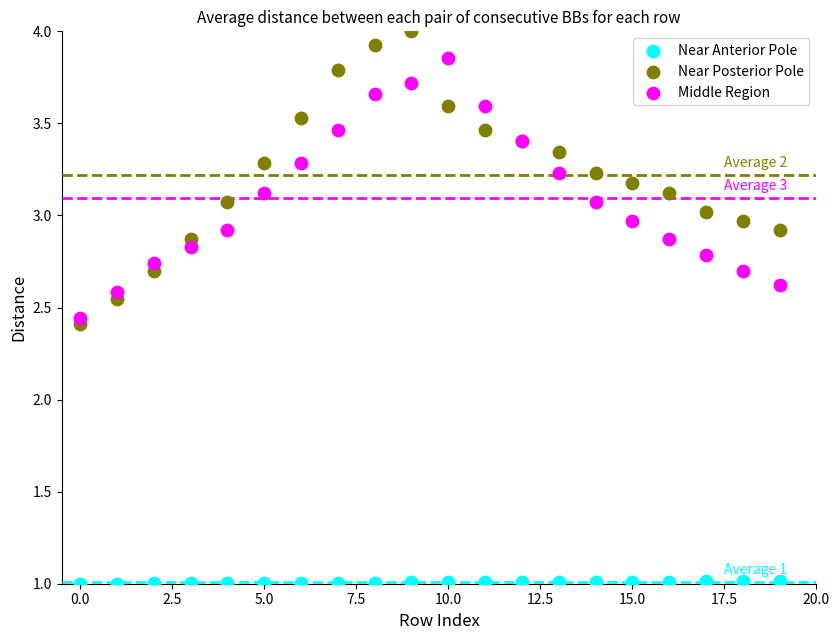

What are all the series names shown in the legend?

Near Anterior Pole, Near Posterior Pole, Middle Region